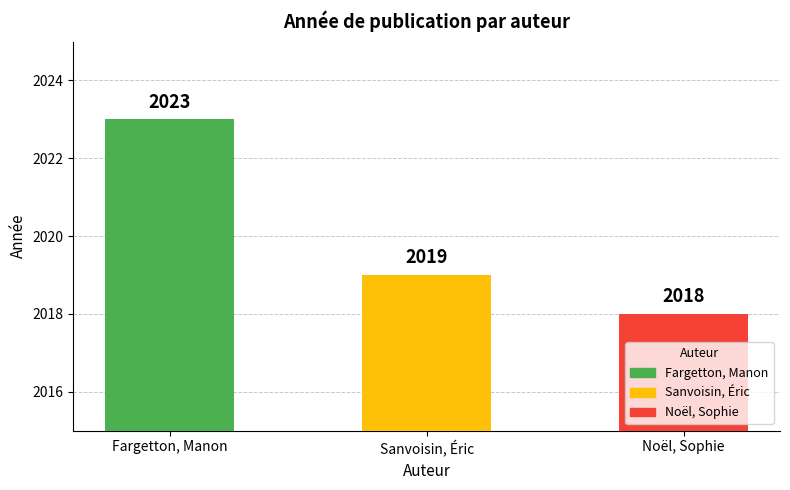

Does the chart contain any negative values?

No